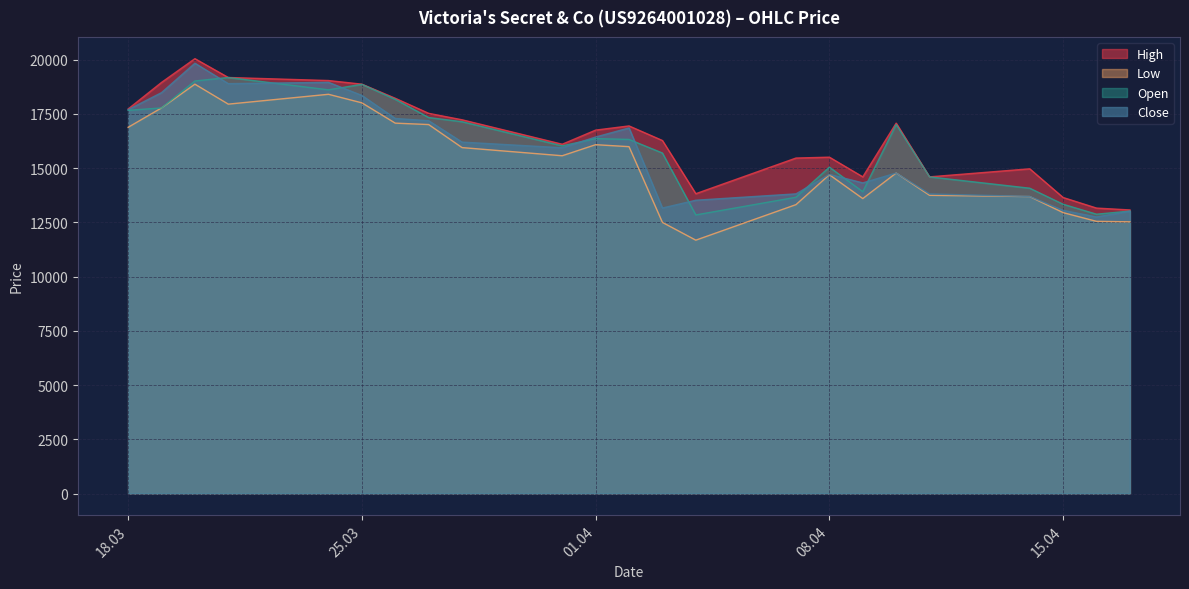

What are all the series names shown in the legend?

High, Low, Open, Close